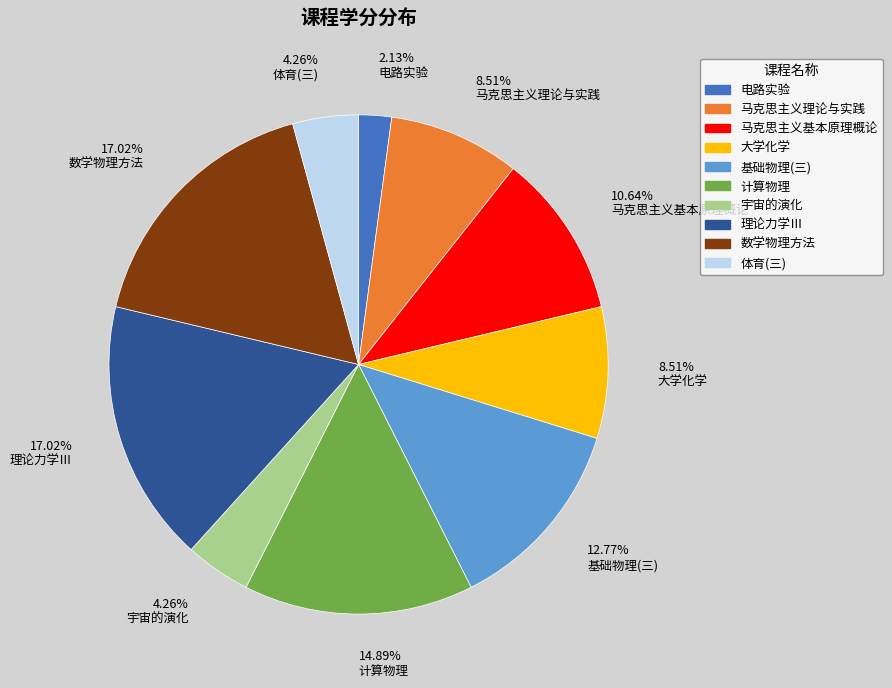

Is it true that 基础物理(三) is 13% of the pie?

True